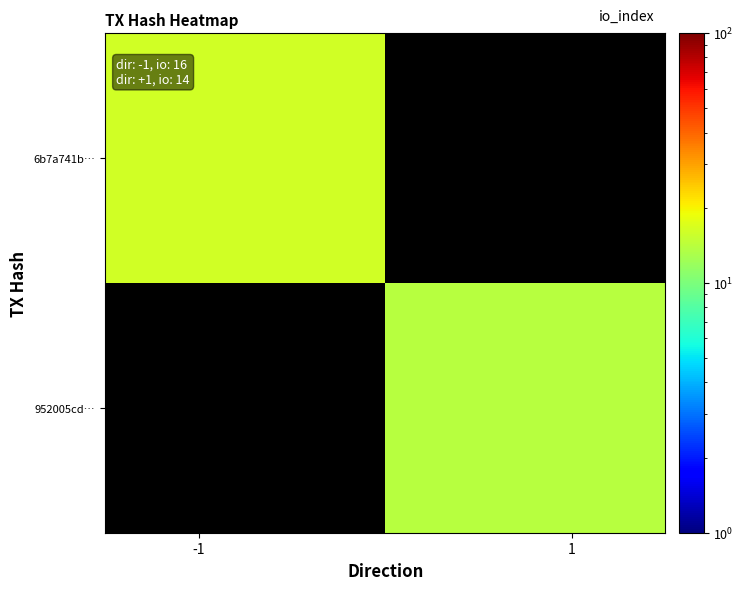

Rank the series by their average value, from highest to lowest.

6b7a741b…, 952005cd…